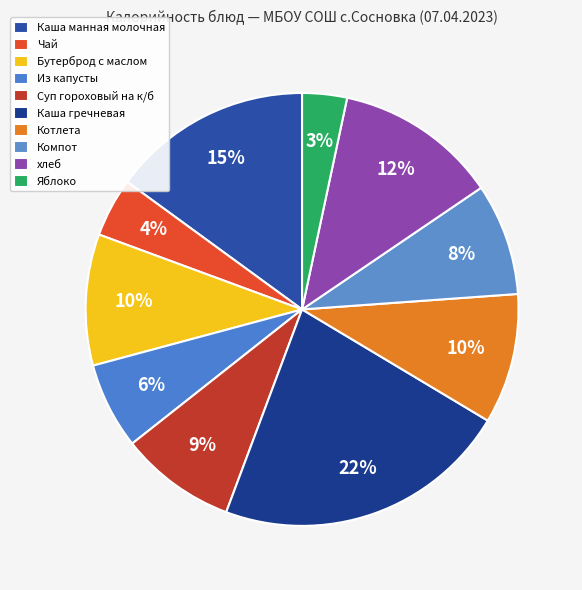

Does any single category account for the majority?

No